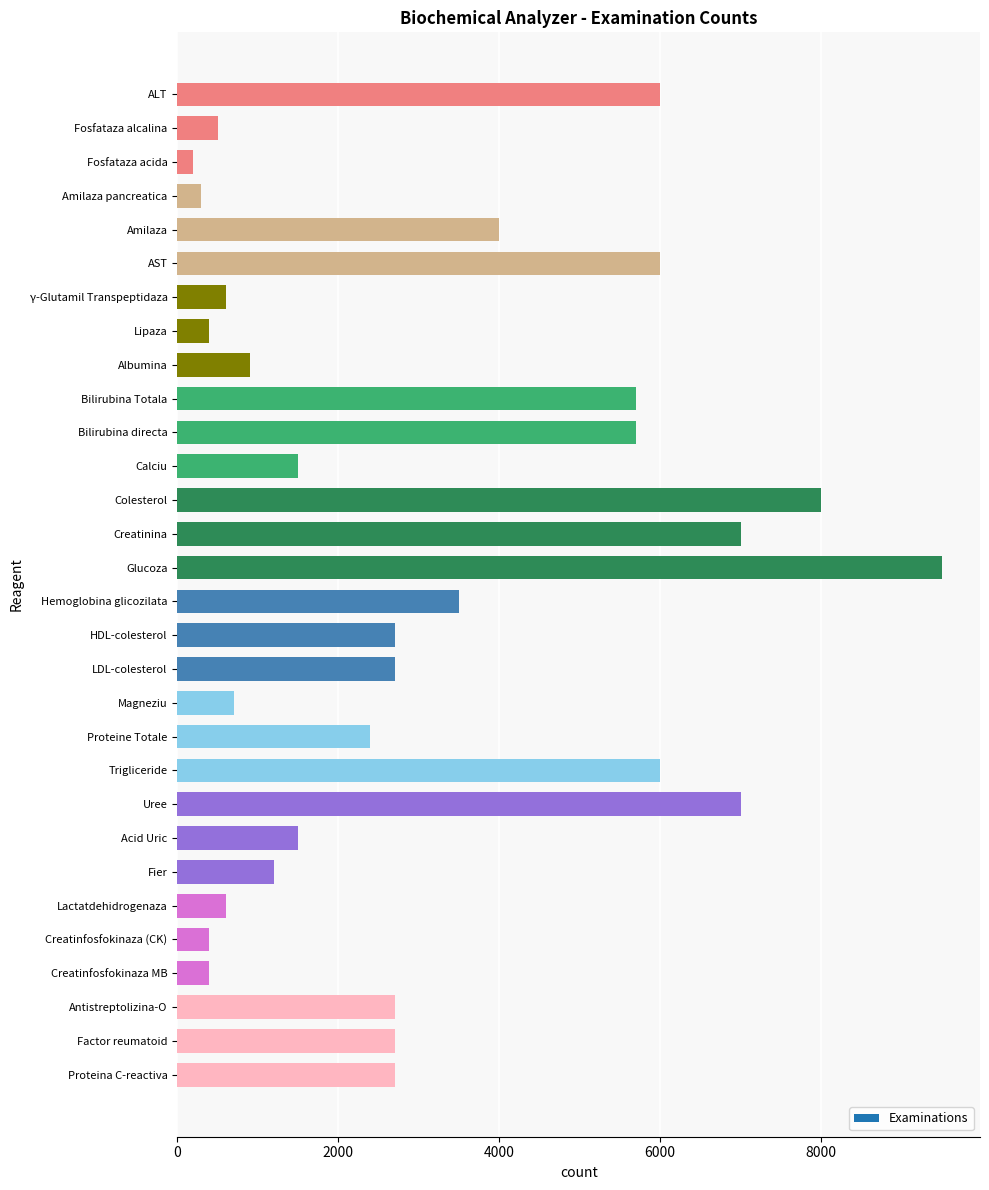

The value at Trigliceride is 6000. True or false?

True